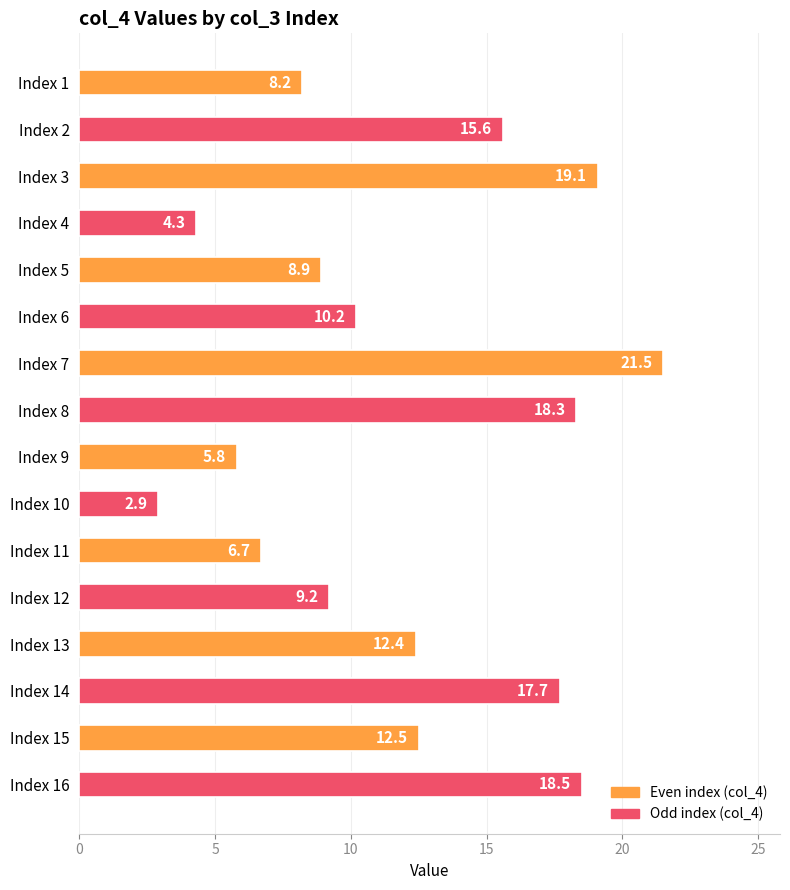

Reading top to bottom, what are all the values shown in this chart?

Index 1=8.2	Index 2=15.6	Index 3=19.1	Index 4=4.3	Index 5=8.9	Index 6=10.2	Index 7=21.5	Index 8=18.3	Index 9=5.8	Index 10=2.9	Index 11=6.7	Index 12=9.2	Index 13=12.4	Index 14=17.7	Index 15=12.5	Index 16=18.5